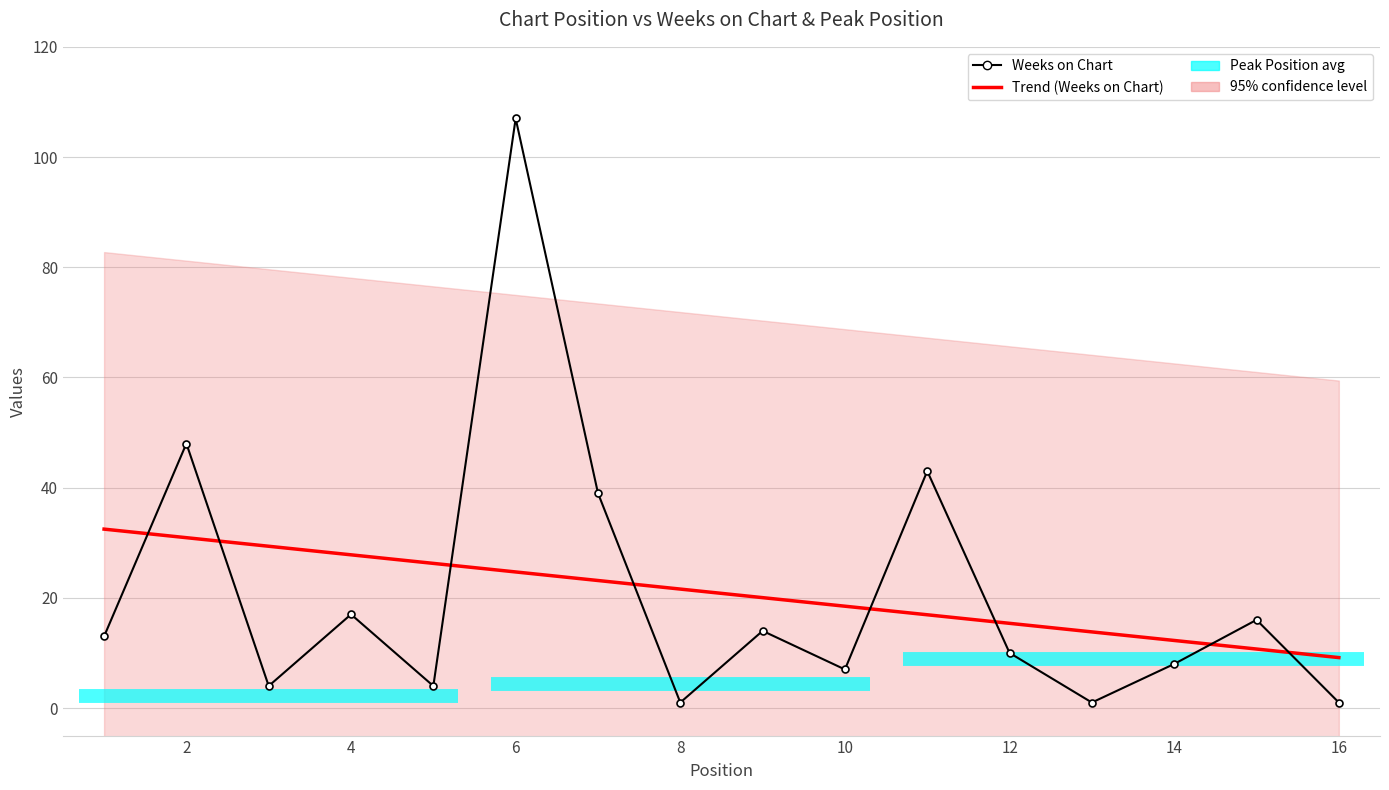

Reading left to right, extract all data points from this chart.

Weeks on Chart: 13.0	48.0	4.0	17.0	4.0	107.0	39.0	1.0	14.0	7.0	43.0	10.0	1.0	8.0	16.0	1.0
Trend (Weeks on Chart): 32.5	30.9	29.4	27.8	26.3	24.7	23.1	21.6	20.0	18.5	16.9	15.4	13.8	12.3	10.7	9.2
Peak Position: 1.0	2.0	2.0	4.0	2.0	1.0	4.0	8.0	5.0	4.0	1.0	9.0	13.0	6.0	8.0	16.0